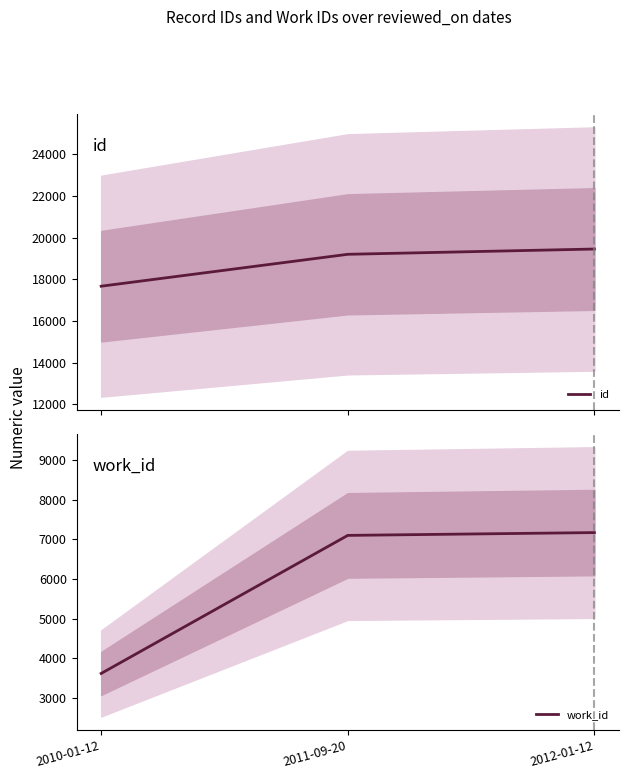

Where is work_id nearest to the value 5392?

2011-09-20